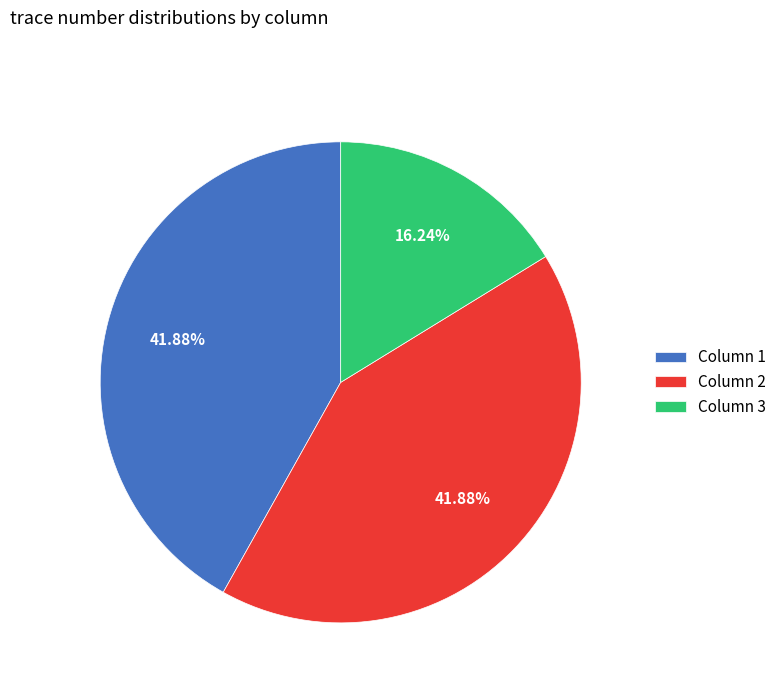

What percentage is NOT represented by Column 2?

58.1%